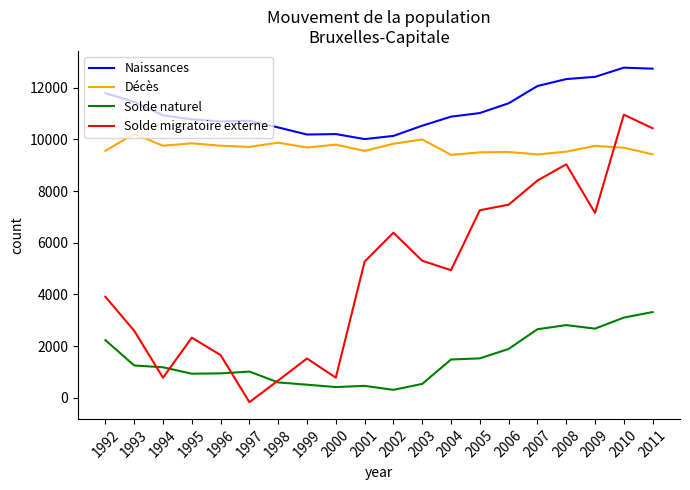

Which category has the lowest value across all series?

1997